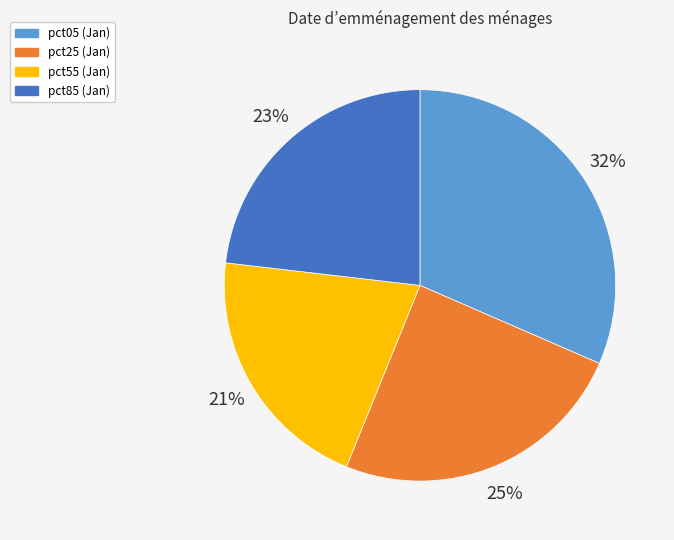

Which slice is the largest?

pct05